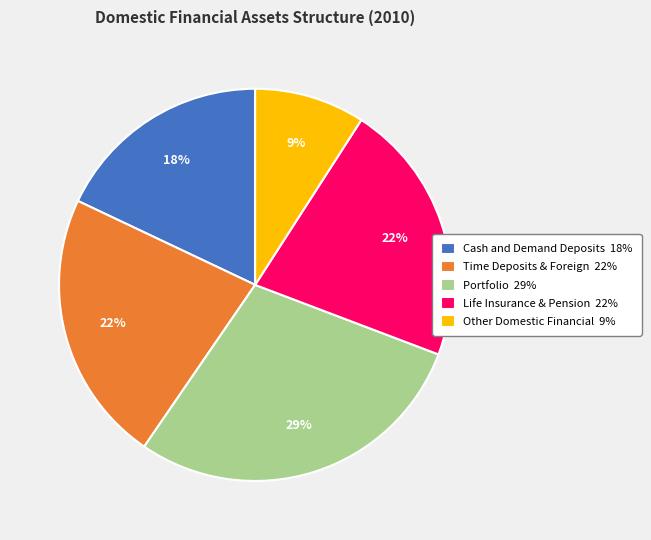

To the nearest percent, what is the difference between the Cash and Demand Deposits and Life Insurance & Pension slice percentages?

4%